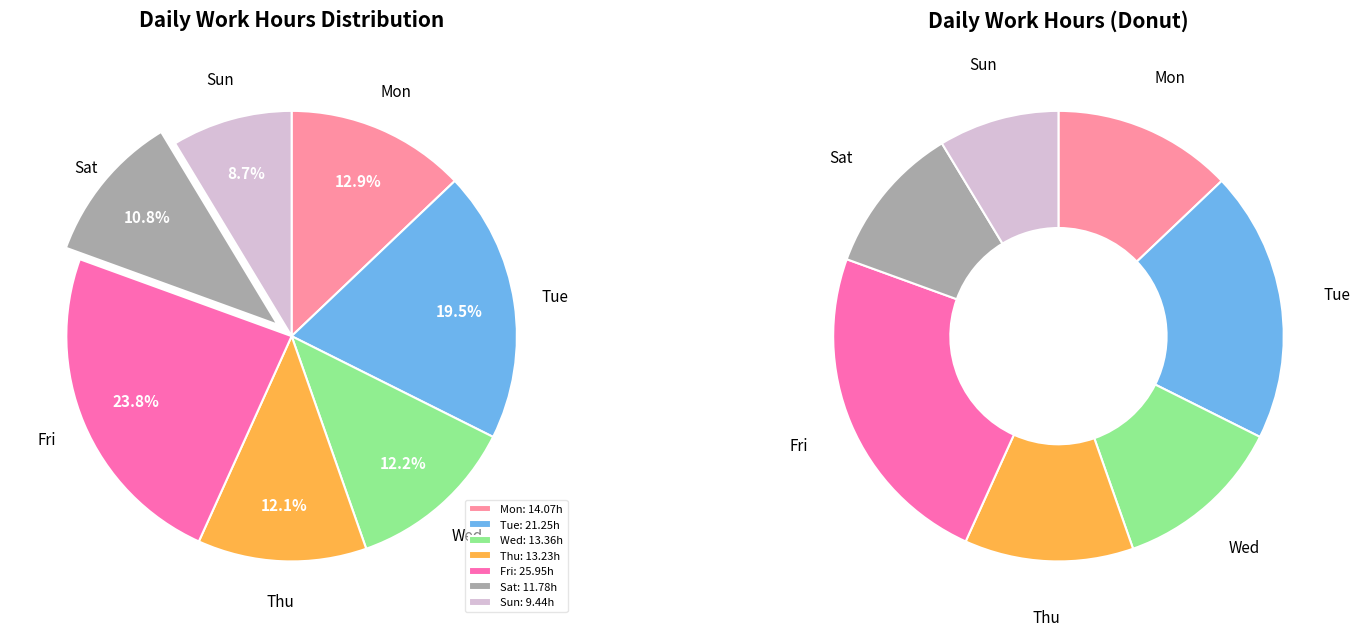

Is there any slice that represents more than half of the pie?

No